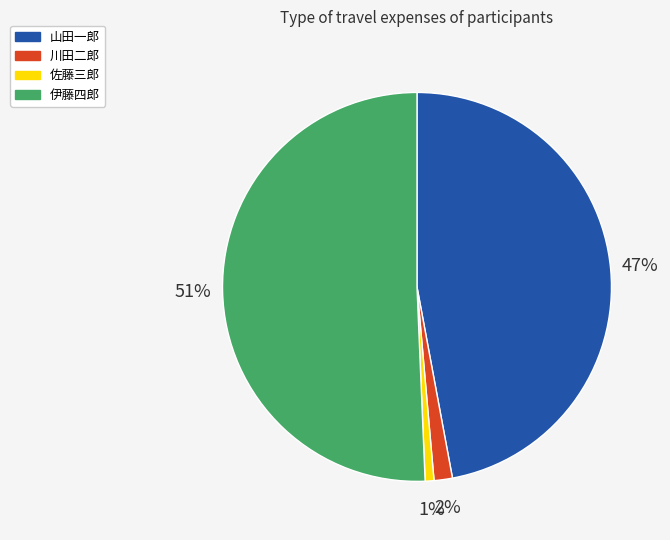

Is the sum of 佐藤三郎 and 伊藤四郎 greater than half?

Yes